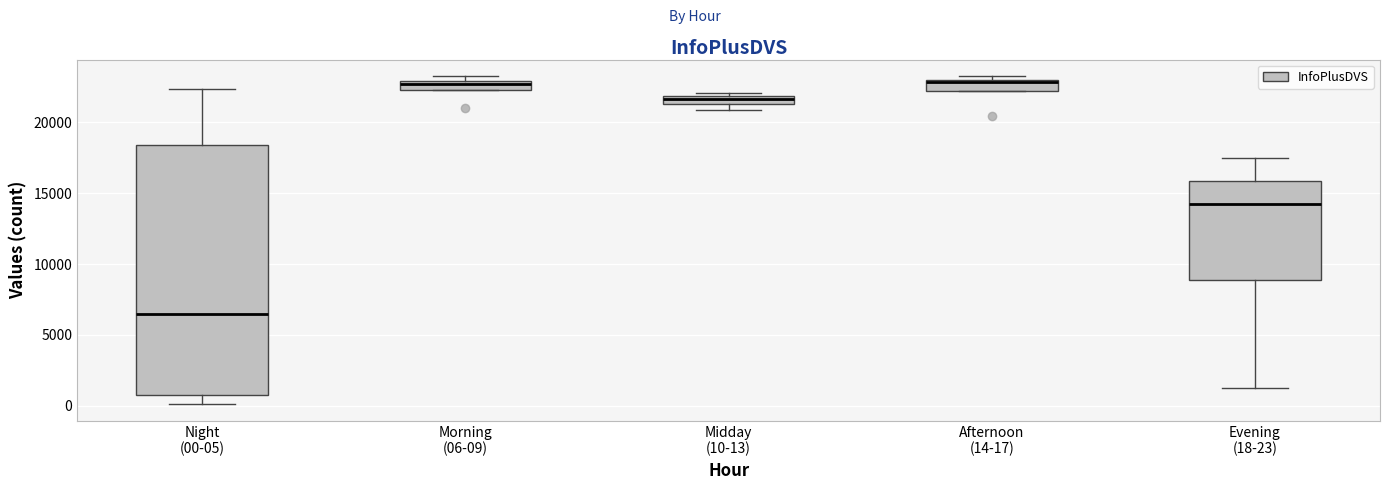

Where does the upper whisker of the box for Night (00-05) end on the y-axis? The values are not printed on the chart, so give them approximately, as read against the axis.

22500